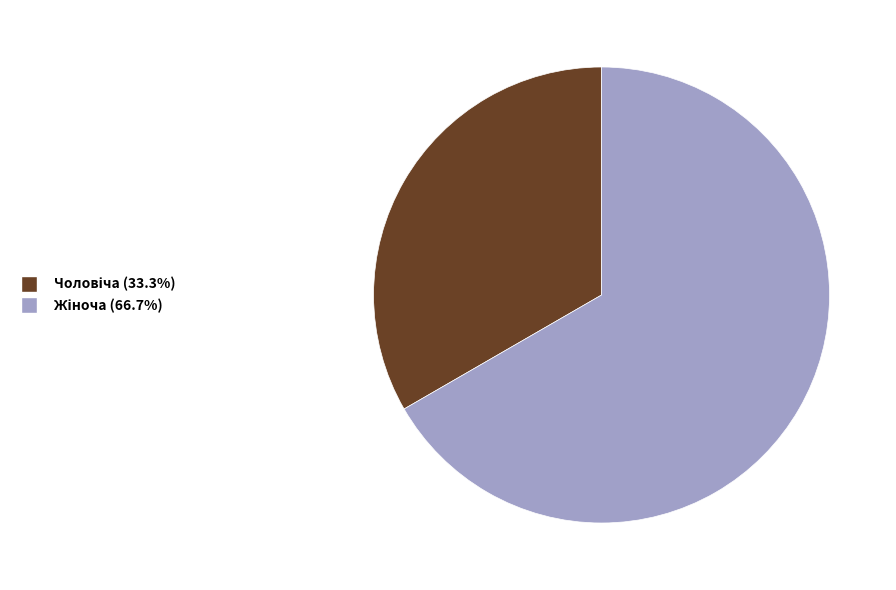

Count the number of slices in the pie.

2